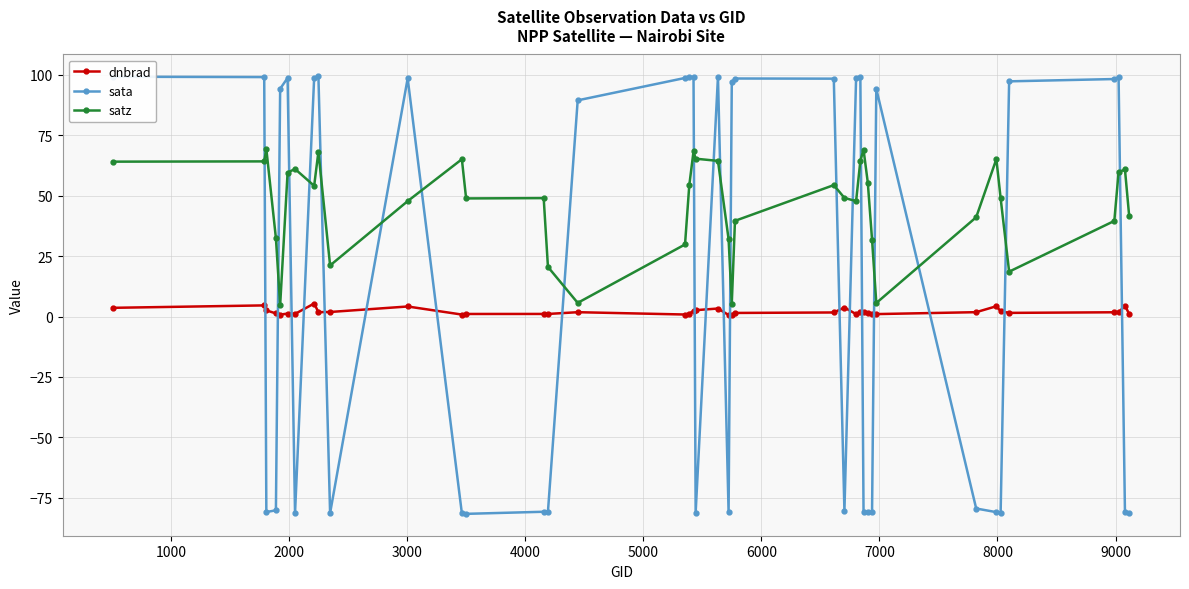

What is the difference between the maximum and minimum values in the dnbrad series?

4.7